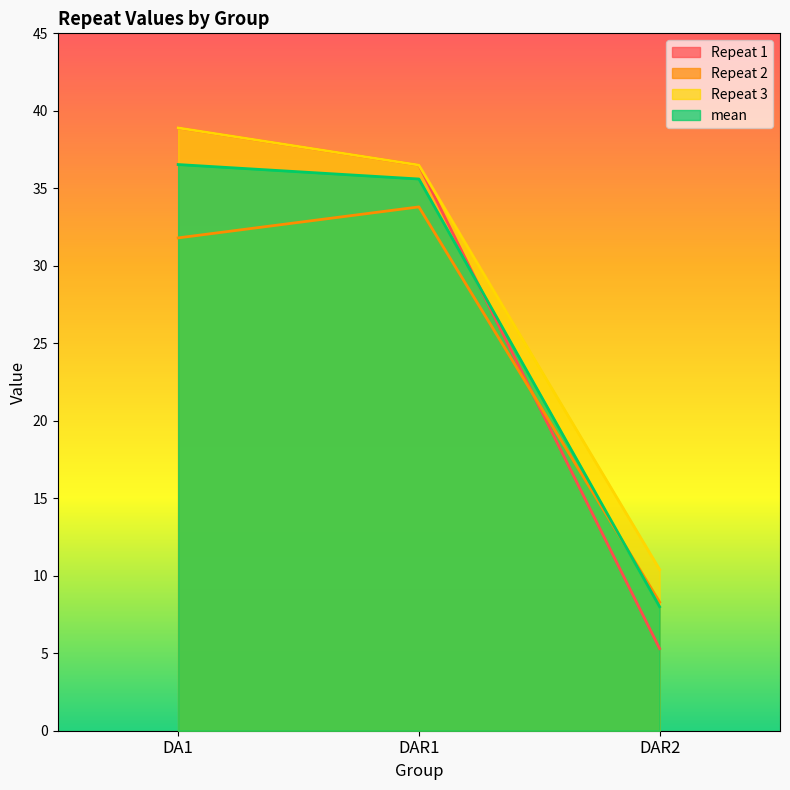

Reading left to right, what are all the values shown in this chart?

Repeat 1: DA1=38.9	DAR1=36.5	DAR2=5.3
Repeat 2: DA1=31.8	DAR1=33.8	DAR2=8.3
Repeat 3: DA1=38.9	DAR1=36.5	DAR2=10.4
mean: DA1=36.5	DAR1=35.6	DAR2=8.0